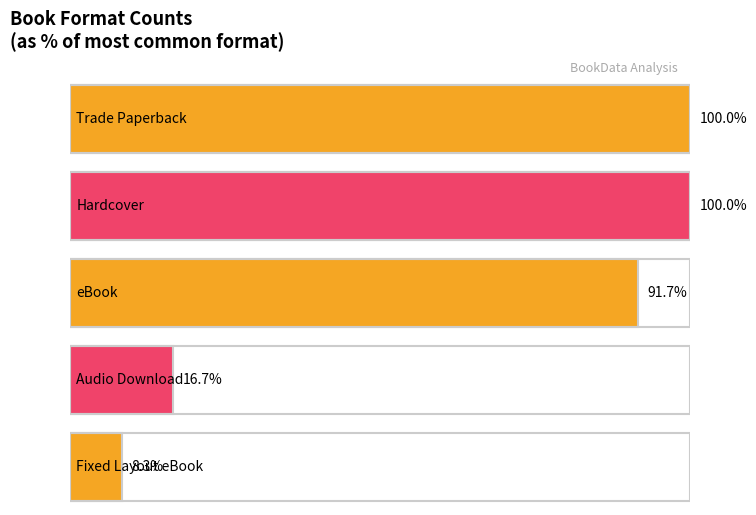

The value at Hardcover is 21. True or false?

False